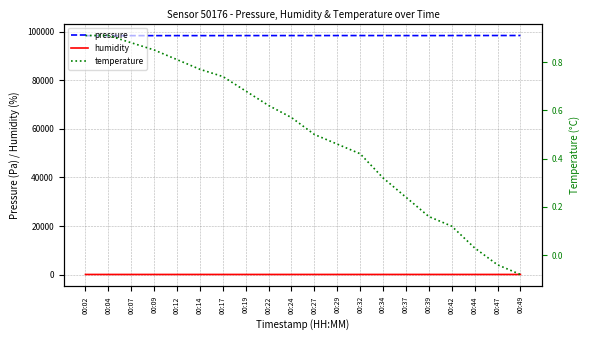

What are all the series names shown in the legend?

pressure, humidity, temperature